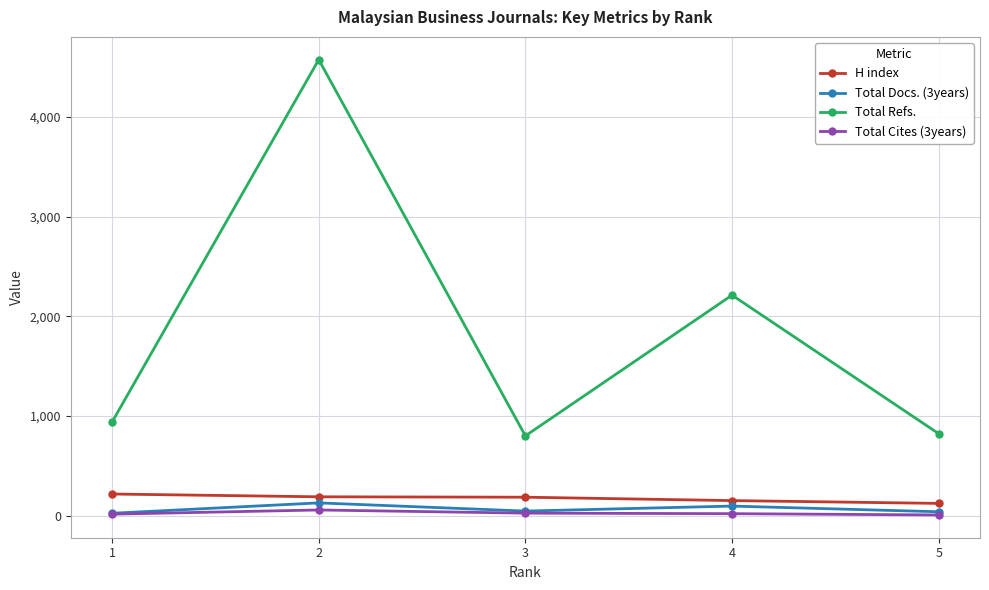

Which series has the largest range (max minus min)?

Total Refs.